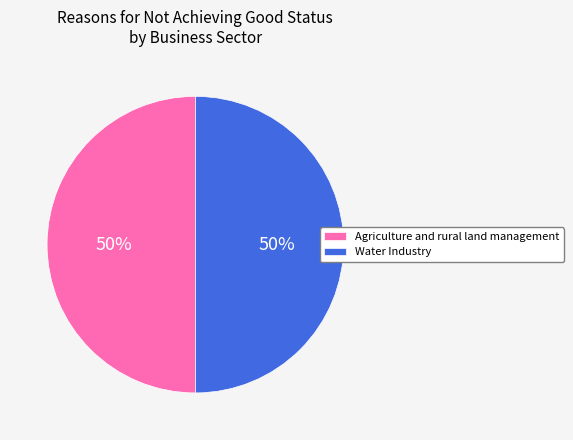

The Agriculture and rural land management slice represents 50% of the pie. True or false?

True